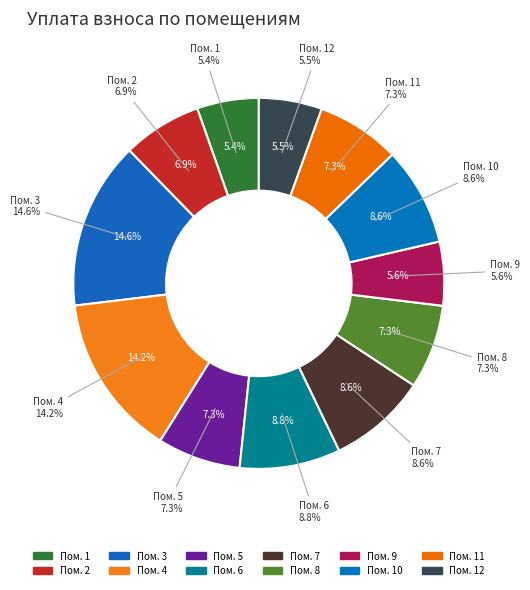

The 6 slice represents 9% of the pie. True or false?

True